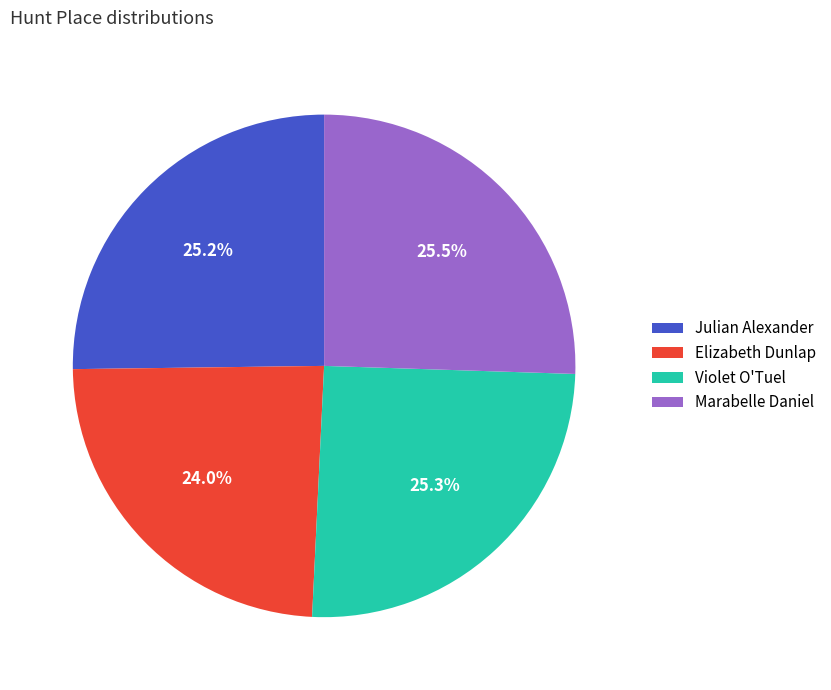

Combined, what portion of the pie is Violet O'Tuel and Marabelle Daniel?

50.8%